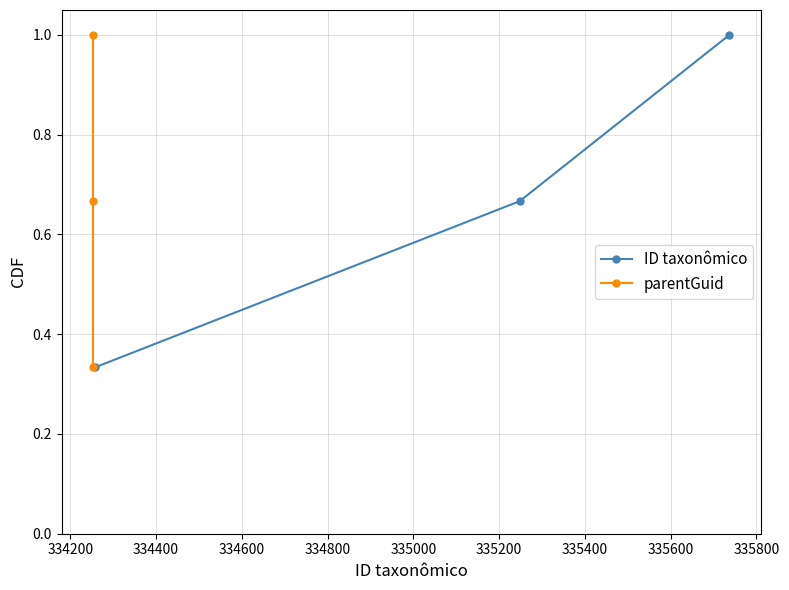

Rank the series at 334000 from highest to lowest value.

ID taxonômico, parentGuid